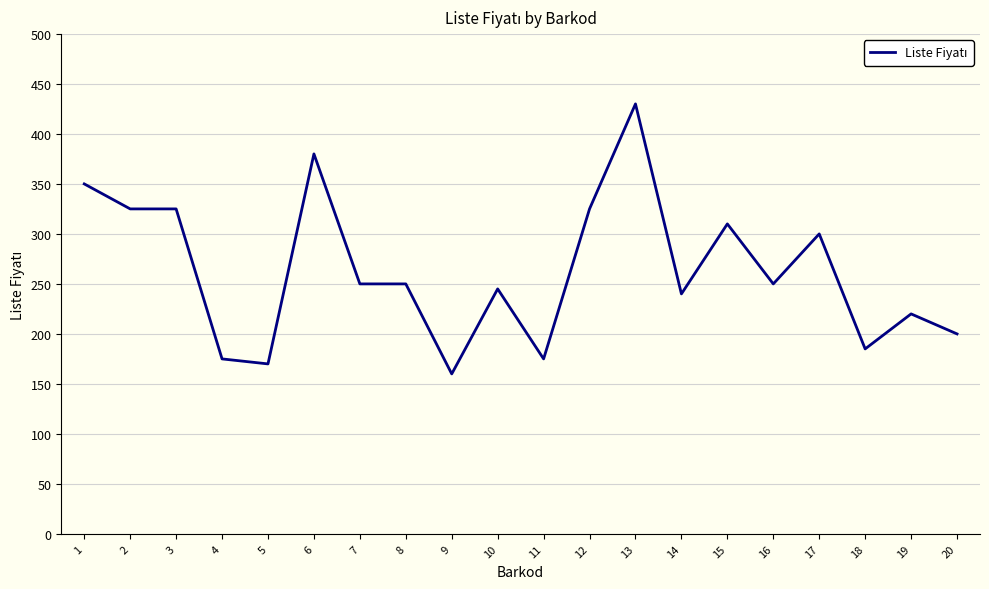

Which label corresponds to the smallest value in the chart?

9